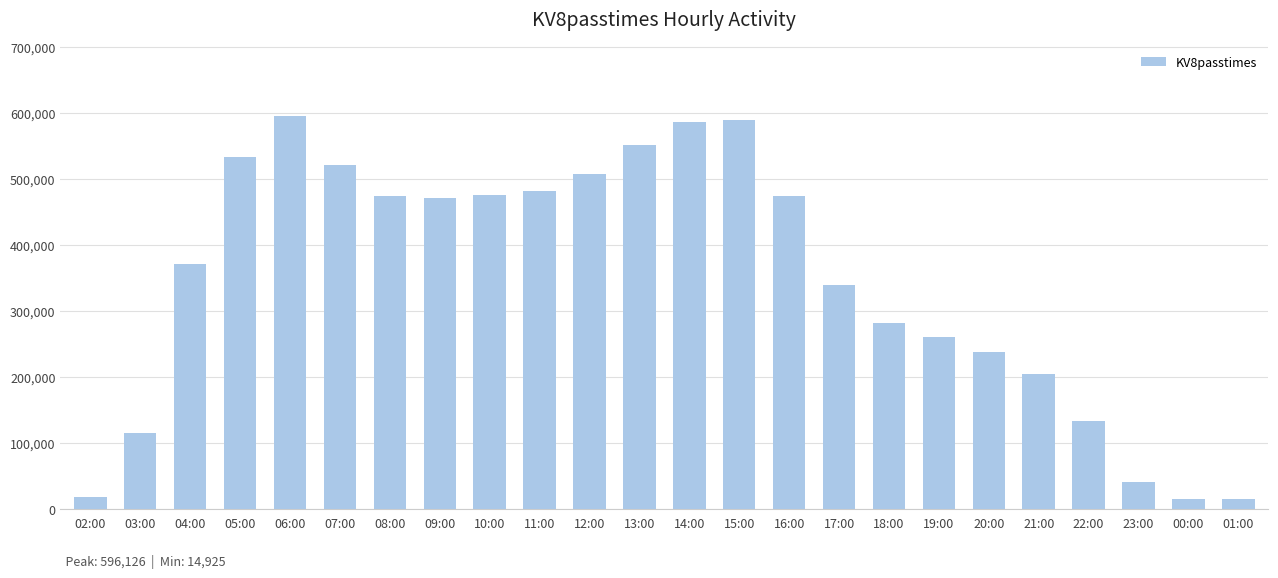

What is the ratio of the value at 01:00 to the value at 20:00?

0.1